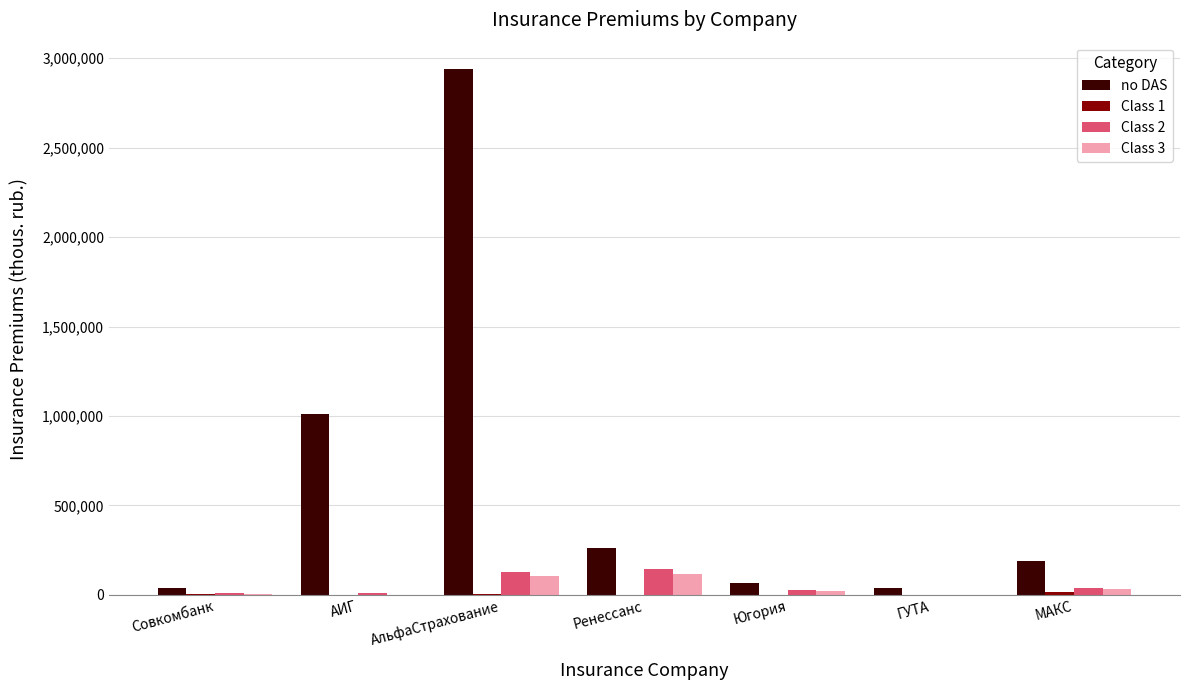

At which category is the sum across all series the highest?

АльфаСтрахование